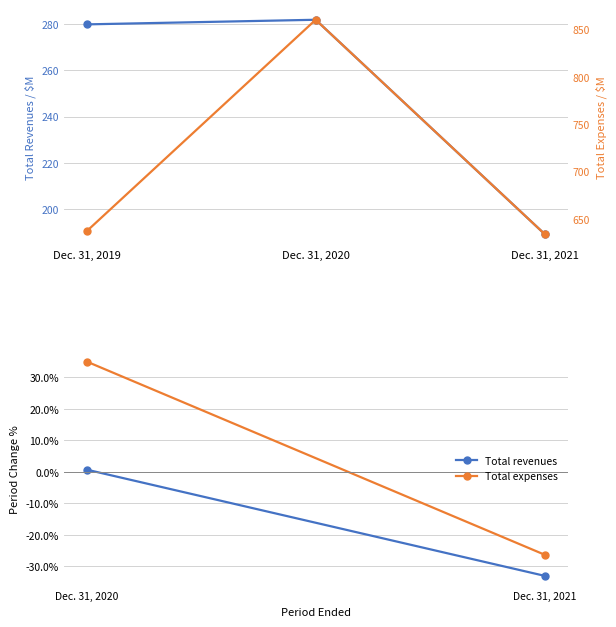

How many lines are shown in the chart?

2